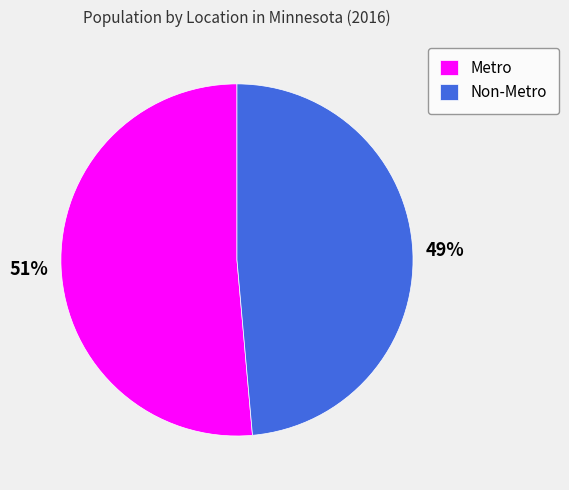

True or false: Non-Metro accounts for 49% of the total.

True